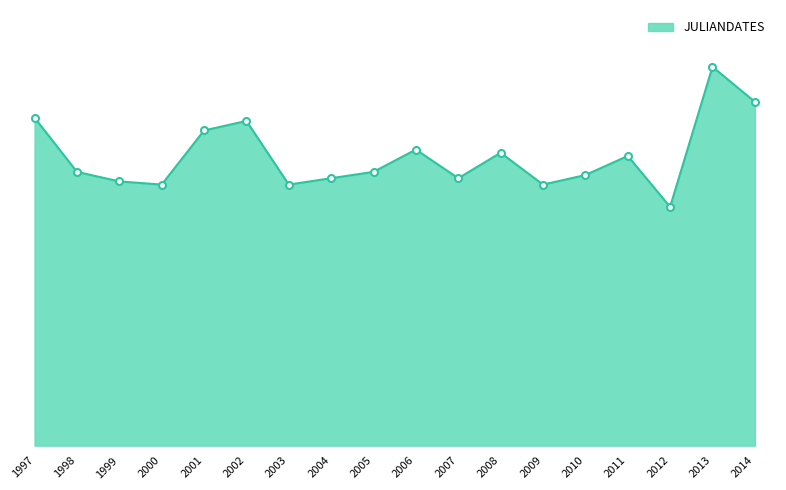

Does the chart have visible grid lines?

No